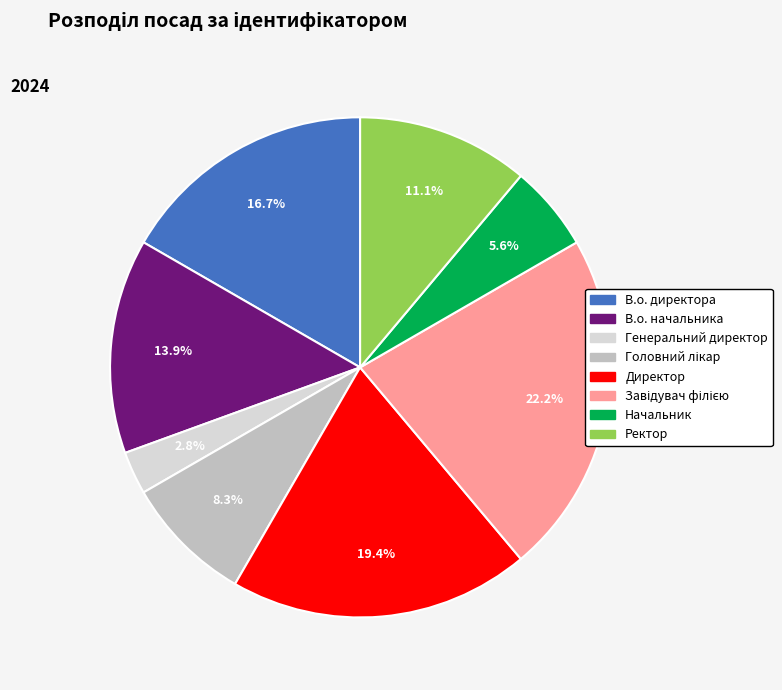

How much of the chart is everything except Ректор?

88.9%